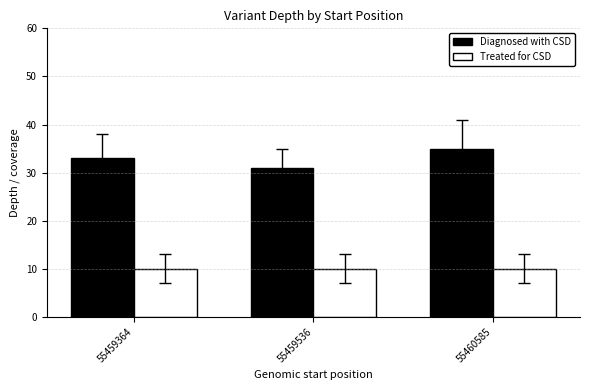

Is it true that Diagnosed with CSD equals 46 at 55460585?

False